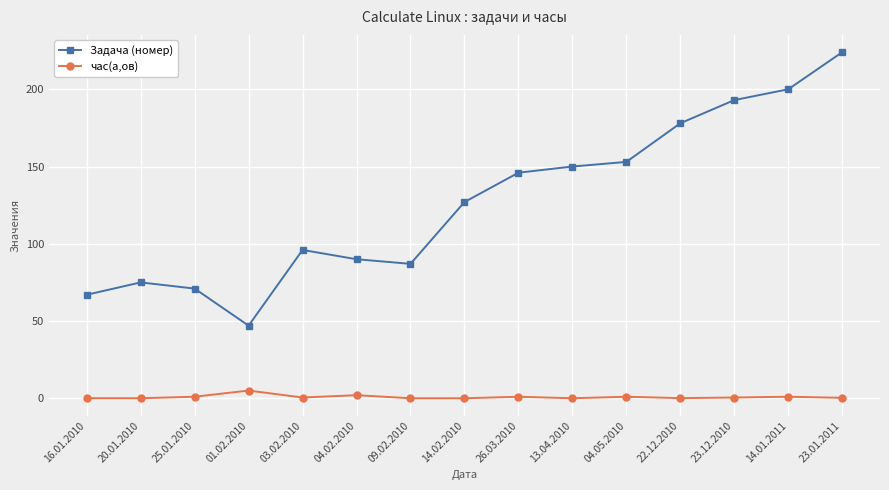

What is the label of the 9th point from the left?

26.03.2010